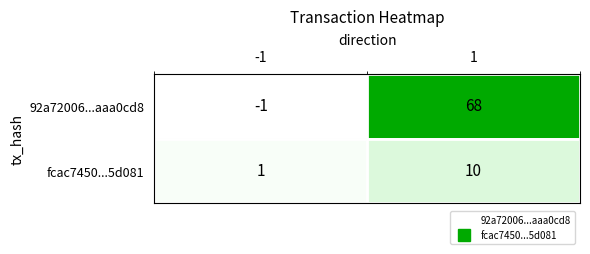

Rank the series at 1 from lowest to highest value.

fcac7450...5d081, 92a72006...aaa0cd8